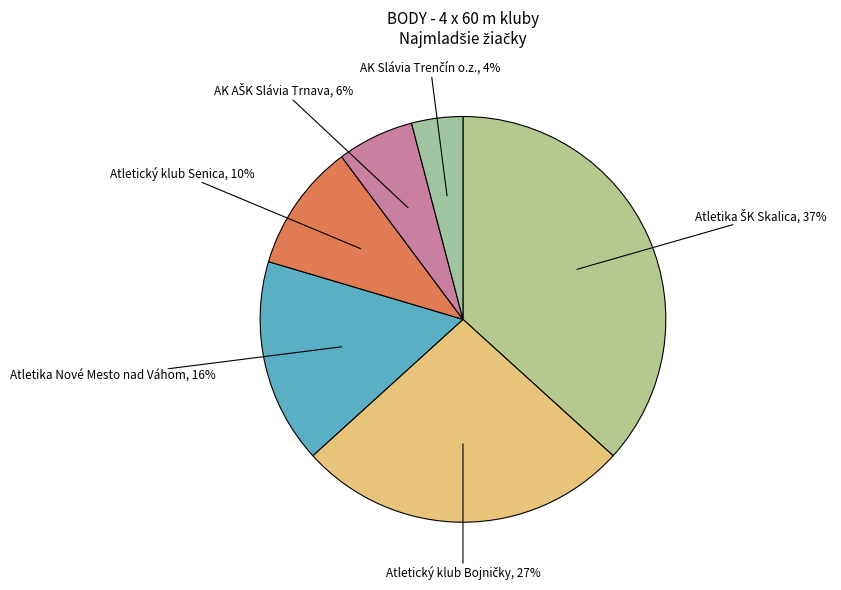

How many segments does this pie chart have?

6